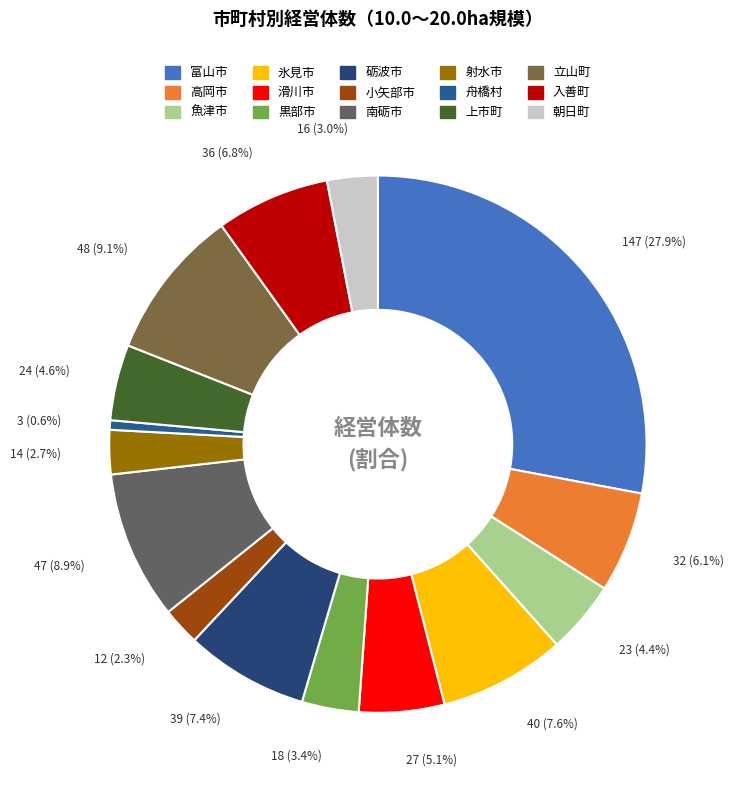

Is it true that 黒部市 is 3% of the pie?

True